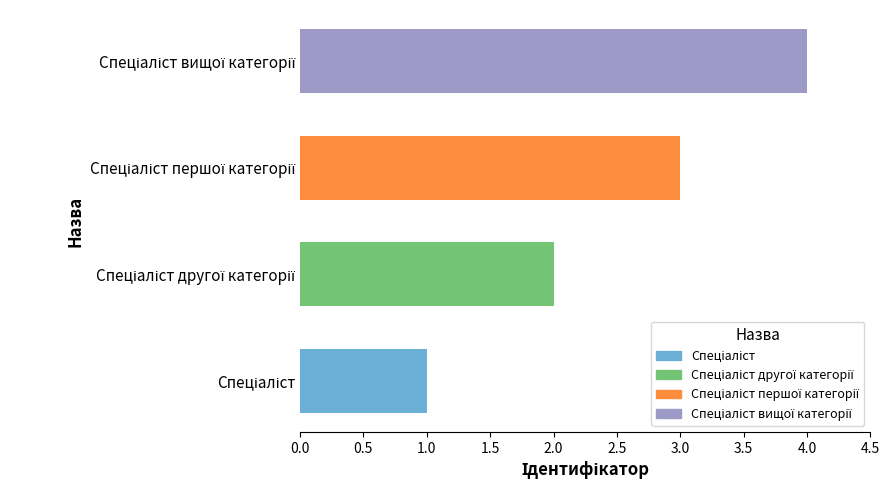

What is the sum of all values?

10